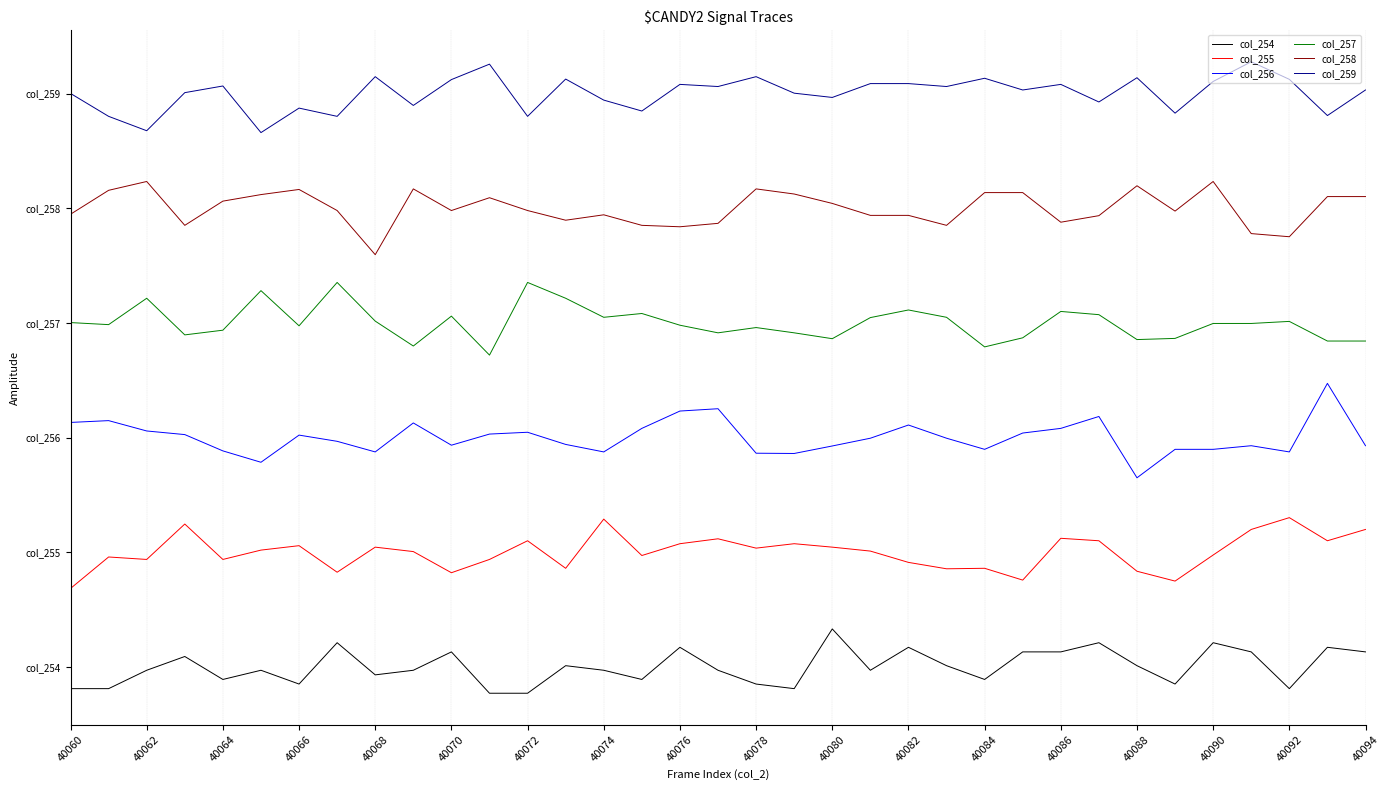

Reading left to right, list all the values displayed in this chart.

col_254: -152.0	-152.0	-23.8	72.3	-87.9	-23.8	-120.0	168.5	-55.9	-23.8	104.4	-184.1	-184.1	8.2	-23.8	-87.9	136.4	-23.8	-120.0	-152.0	264.6	-23.8	136.4	8.2	-87.9	104.4	104.4	168.5	8.2	-120.0	168.5	104.4	-152.0	136.4	104.4
col_255: 547.0	766.6	749.4	996.5	749.4	814.6	845.5	660.2	835.2	804.3	656.8	749.4	879.8	687.6	1030.8	776.9	859.2	893.5	828.3	859.2	835.2	807.7	728.8	684.2	687.6	605.3	897.0	879.8	667.1	598.4	780.3	958.7	1041.1	879.8	958.7
col_256: 1705.4	1718.0	1645.8	1620.5	1506.8	1427.4	1616.9	1573.6	1499.6	1701.7	1546.5	1624.1	1636.8	1551.9	1499.6	1663.8	1784.8	1801.0	1490.6	1488.8	1541.1	1595.3	1687.3	1595.3	1517.6	1631.4	1663.8	1746.9	1319.1	1517.6	1517.6	1542.9	1499.6	1977.9	1542.9
col_257: 2402.0	2387.7	2571.7	2316.2	2348.9	2624.9	2379.6	2682.1	2412.3	2238.5	2447.0	2175.1	2682.1	2571.7	2438.8	2465.4	2383.6	2330.5	2367.3	2330.5	2289.6	2436.8	2489.9	2438.8	2232.4	2295.7	2479.7	2457.2	2283.5	2291.7	2395.9	2395.9	2410.2	2273.3	2273.3
col_258: 3157.9	3324.8	3386.4	3080.4	3249.3	3295.0	3330.8	3183.8	2875.8	3334.8	3183.8	3273.2	3183.8	3116.2	3154.0	3080.4	3070.5	3094.4	3334.8	3299.0	3233.4	3150.0	3150.0	3080.4	3308.9	3308.9	3102.3	3148.0	3356.6	3179.8	3386.4	3022.8	3001.0	3281.1	3281.1
col_259: 4000.7	3840.9	3740.5	4006.3	4052.7	3727.5	3898.5	3840.9	4117.8	3917.1	4097.3	4205.1	3840.9	4101.0	3954.2	3878.0	4063.9	4049.0	4117.8	4002.5	3972.8	4069.4	4069.4	4049.0	4106.6	4024.8	4063.9	3941.2	4110.3	3863.2	4084.3	4221.8	4099.2	3846.5	4024.8